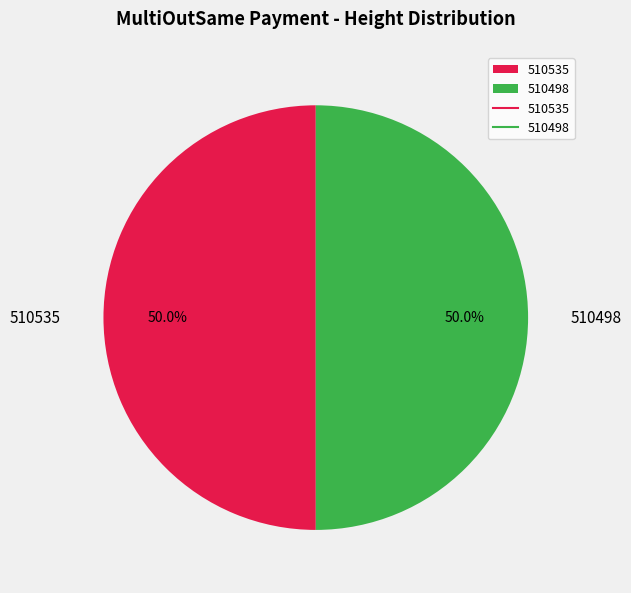

Approximately how many times larger is the value at 510498 compared to 510535?

1.0